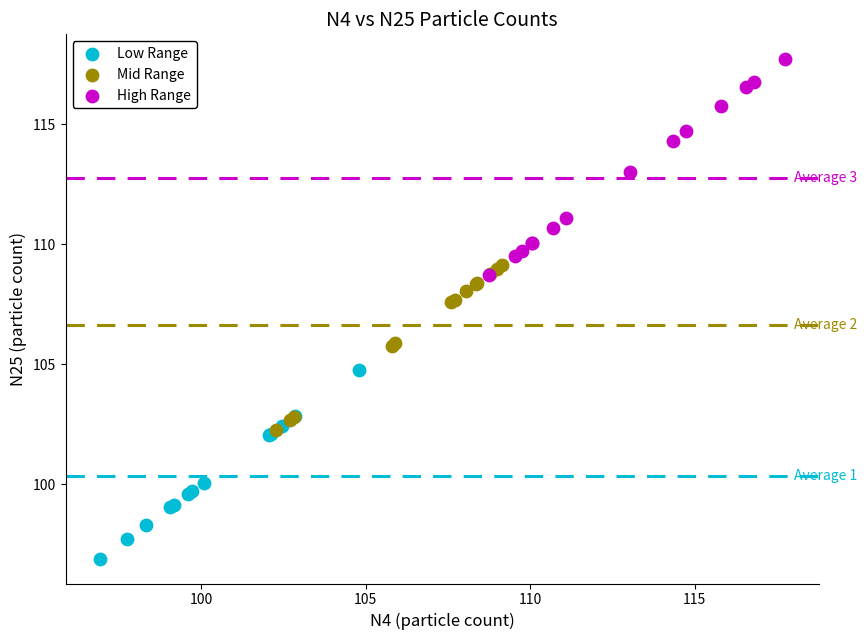

Which series reaches the maximum Y coordinate?

High Range